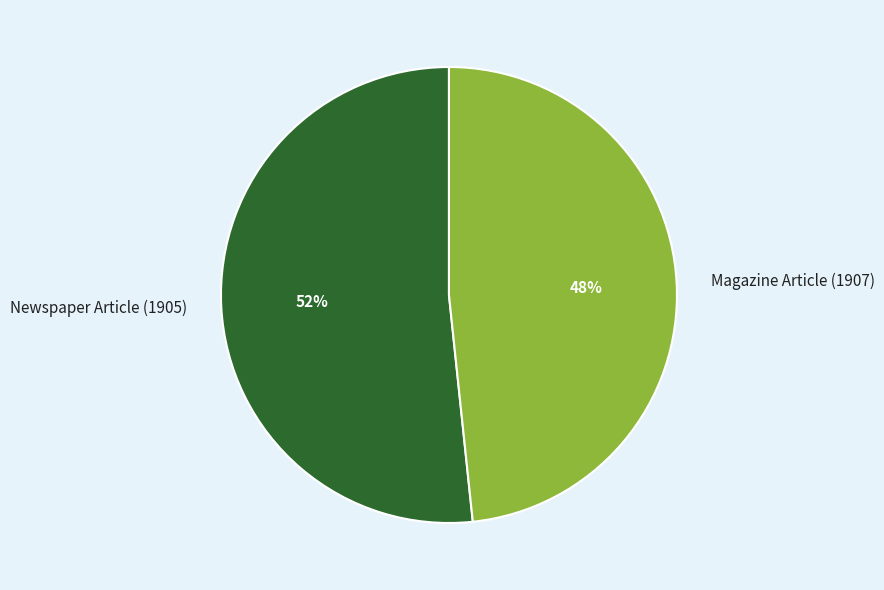

What is the smallest slice in the pie chart?

Magazine Article (1907)